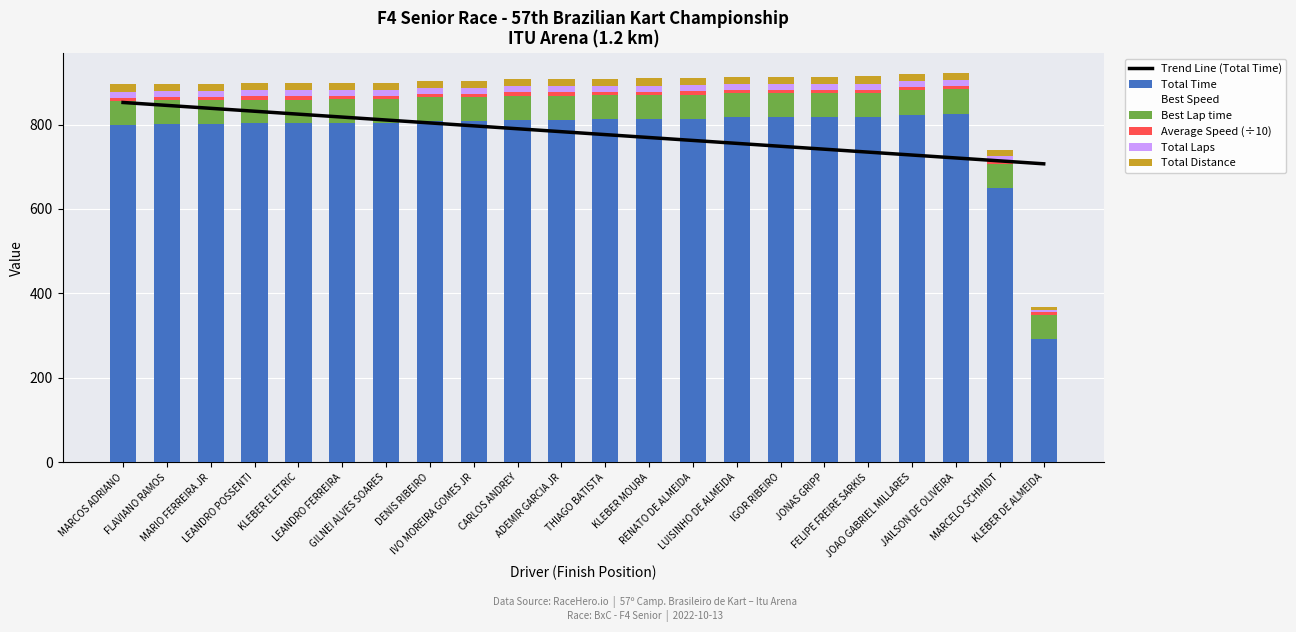

Which series has the widest spread of values?

Total Time